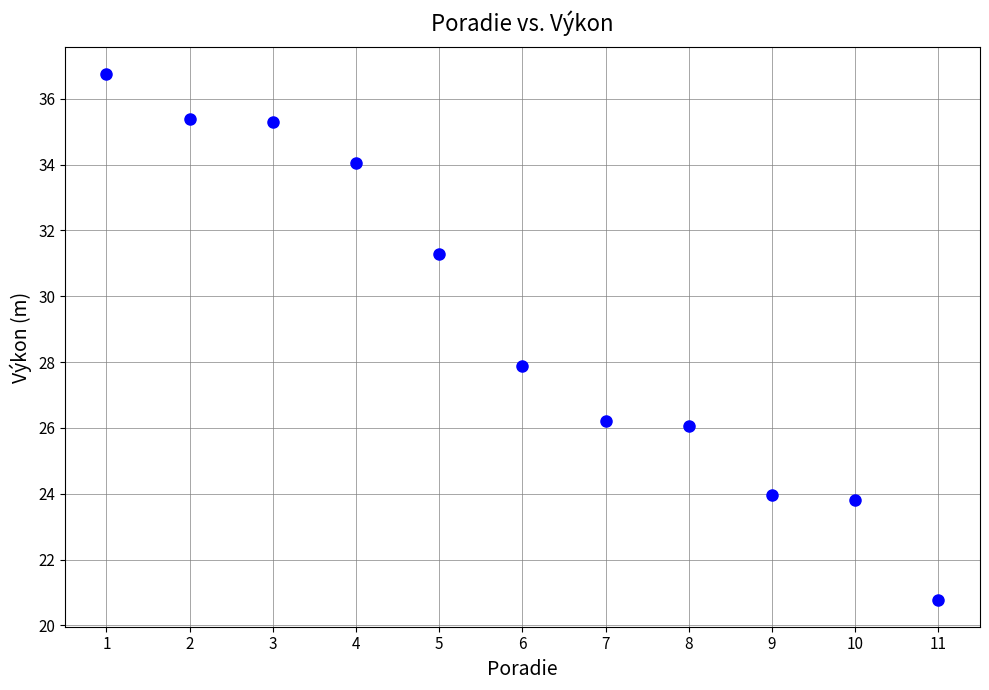

What is the range of Y values (max minus min)?

16.0